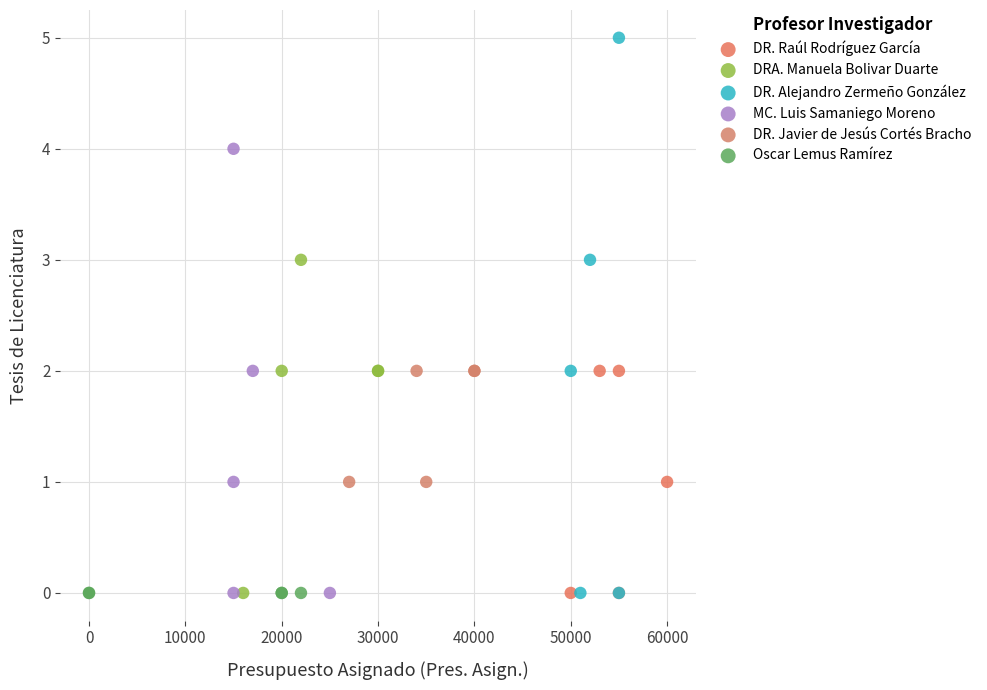

Which series contains the highest Y value?

DR. Alejandro Zermeño González